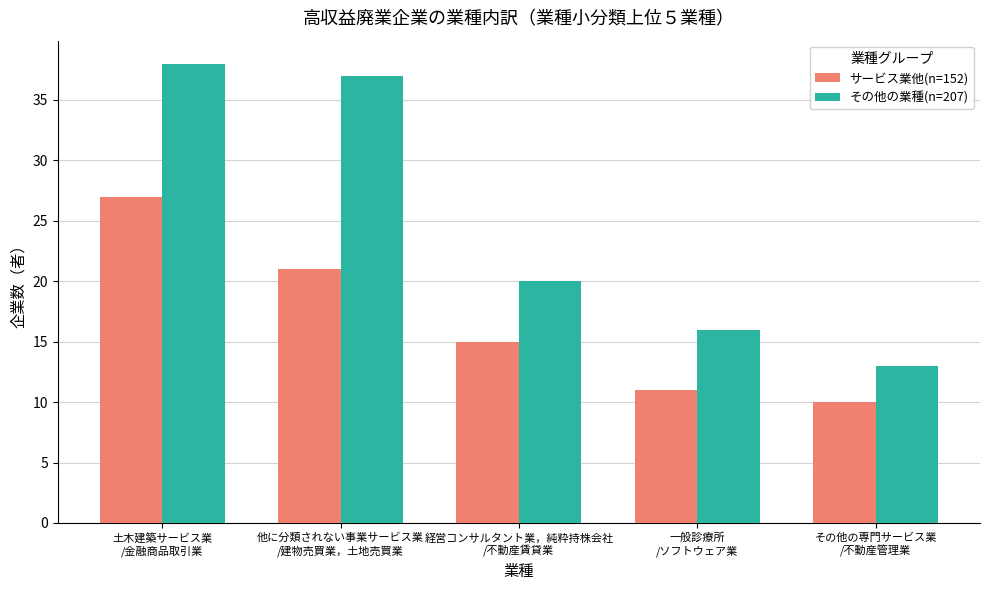

Reading left to right, extract all data points from this chart.

サービス業他(n=152): 27	21	15	11	10
その他の業種(n=207): 38	37	20	16	13